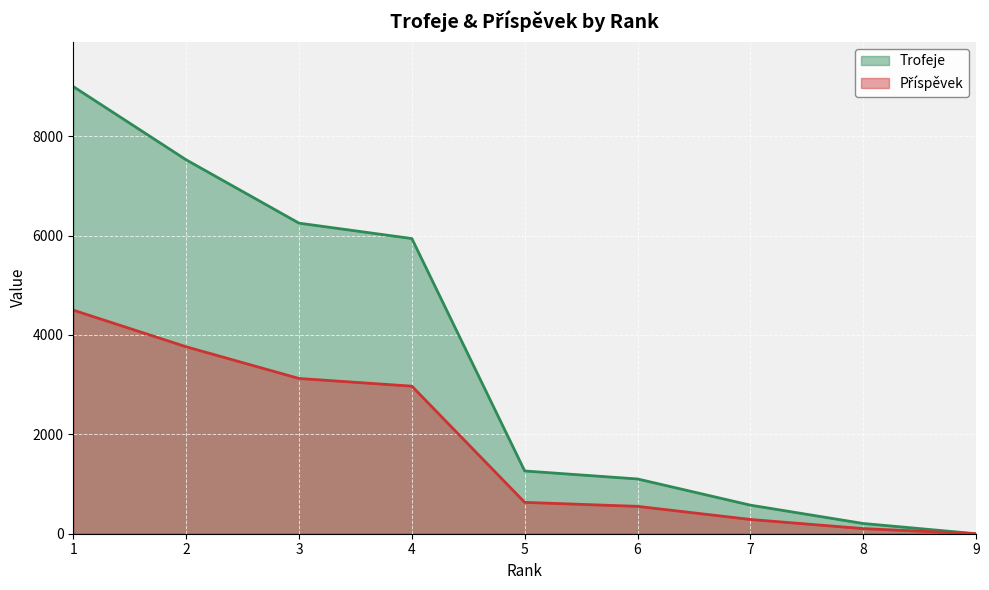

True or false: Příspěvek and Trofeje cross at least once.

False